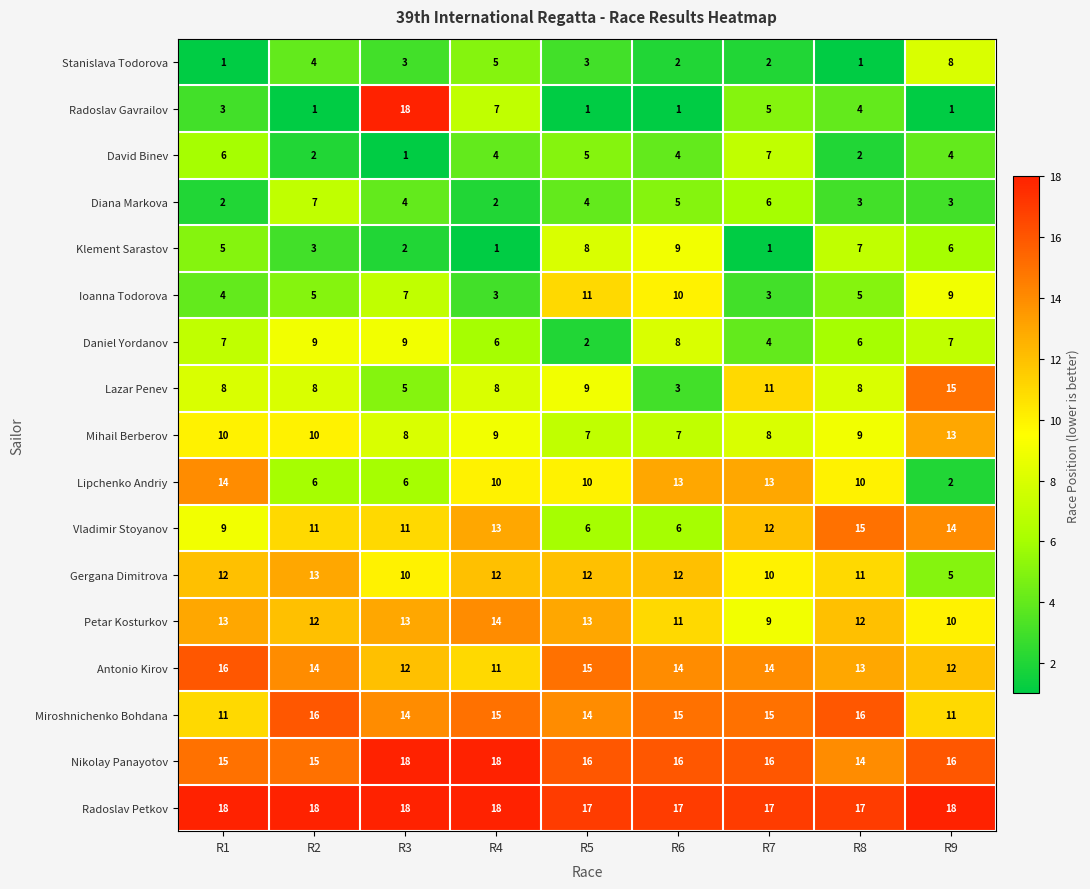

What is the difference between the highest and lowest values at R9?

17